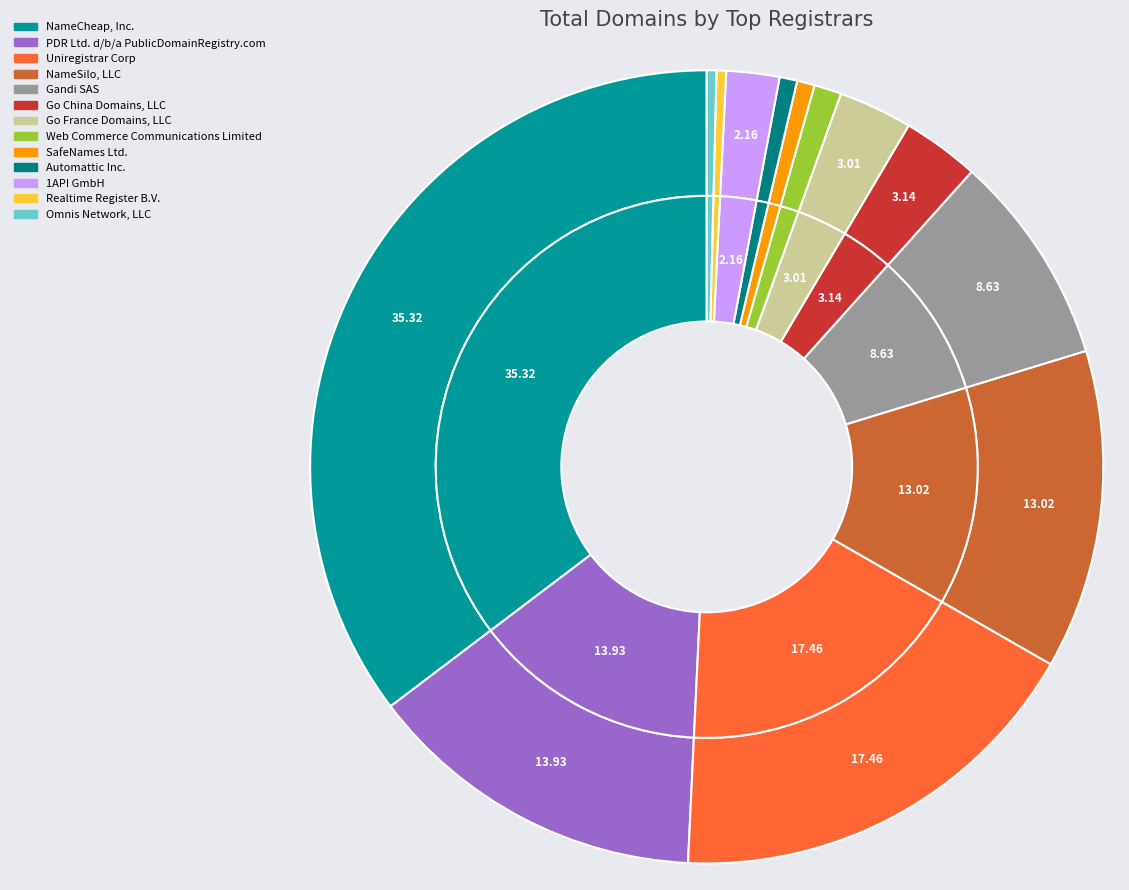

Does SafeNames Ltd. represent more than half of the total?

No